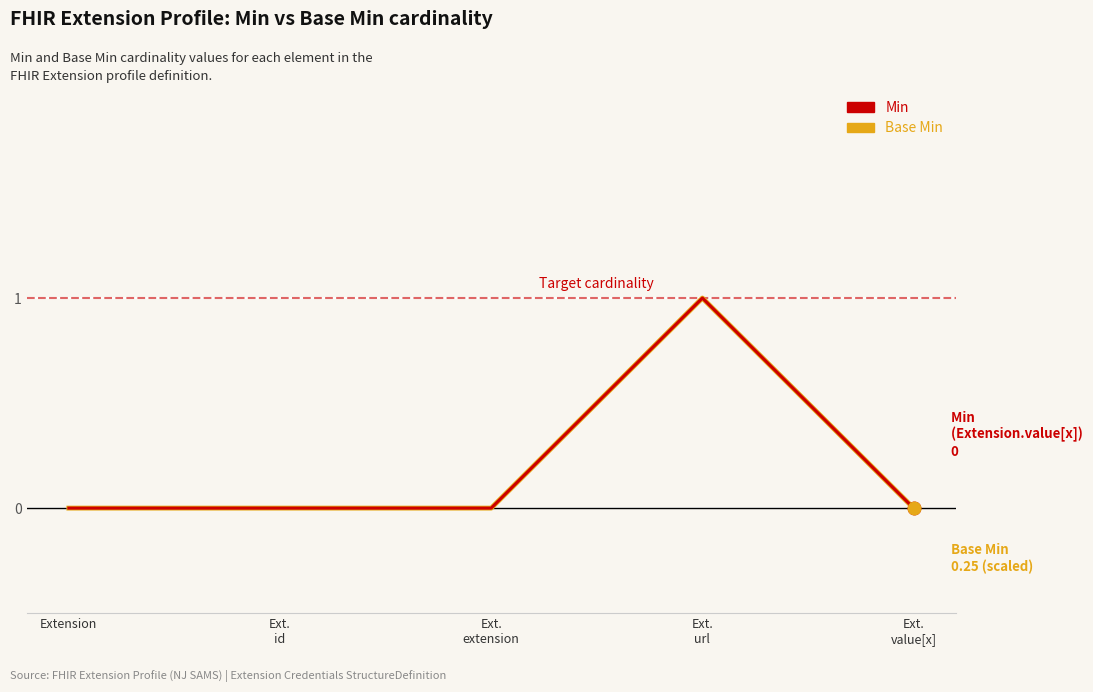

Between Ext.
url and Ext.
value[x], which series saw the biggest shift?

Min